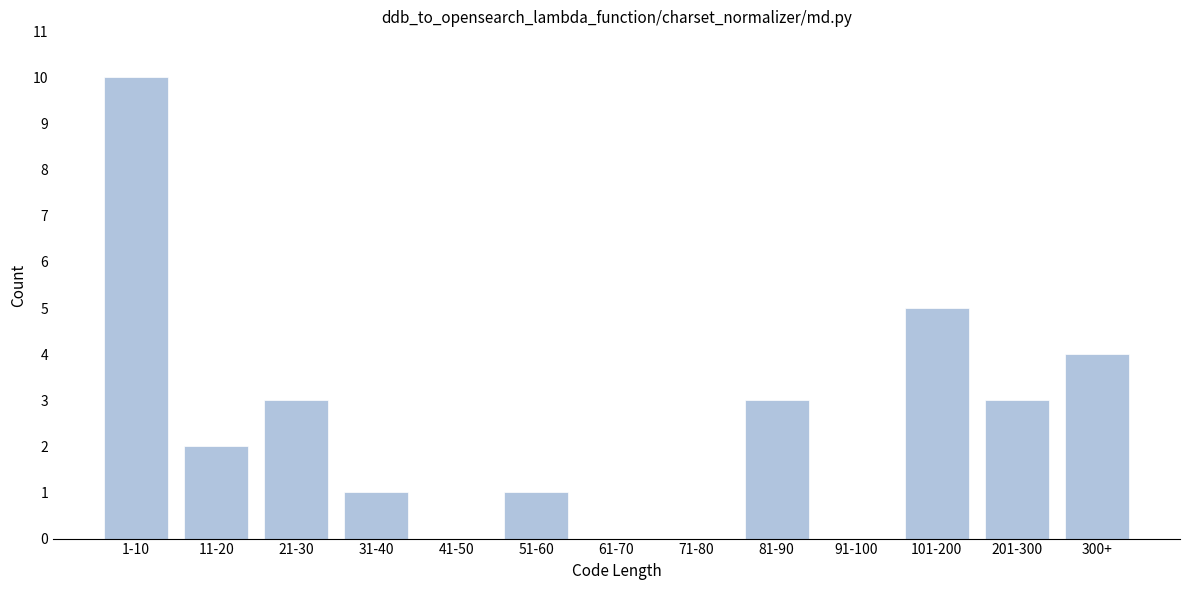

Reading left to right, extract all data points from this chart.

1-10=10	11-20=2	21-30=3	31-40=1	41-50=0	51-60=1	61-70=0	71-80=0	81-90=3	91-100=0	101-200=5	201-300=3	300+=4